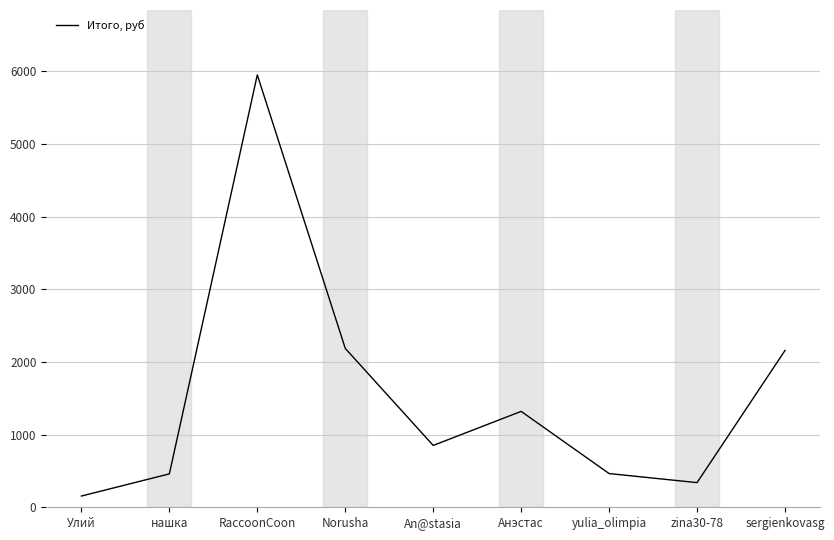

How many series are shown in this chart?

1